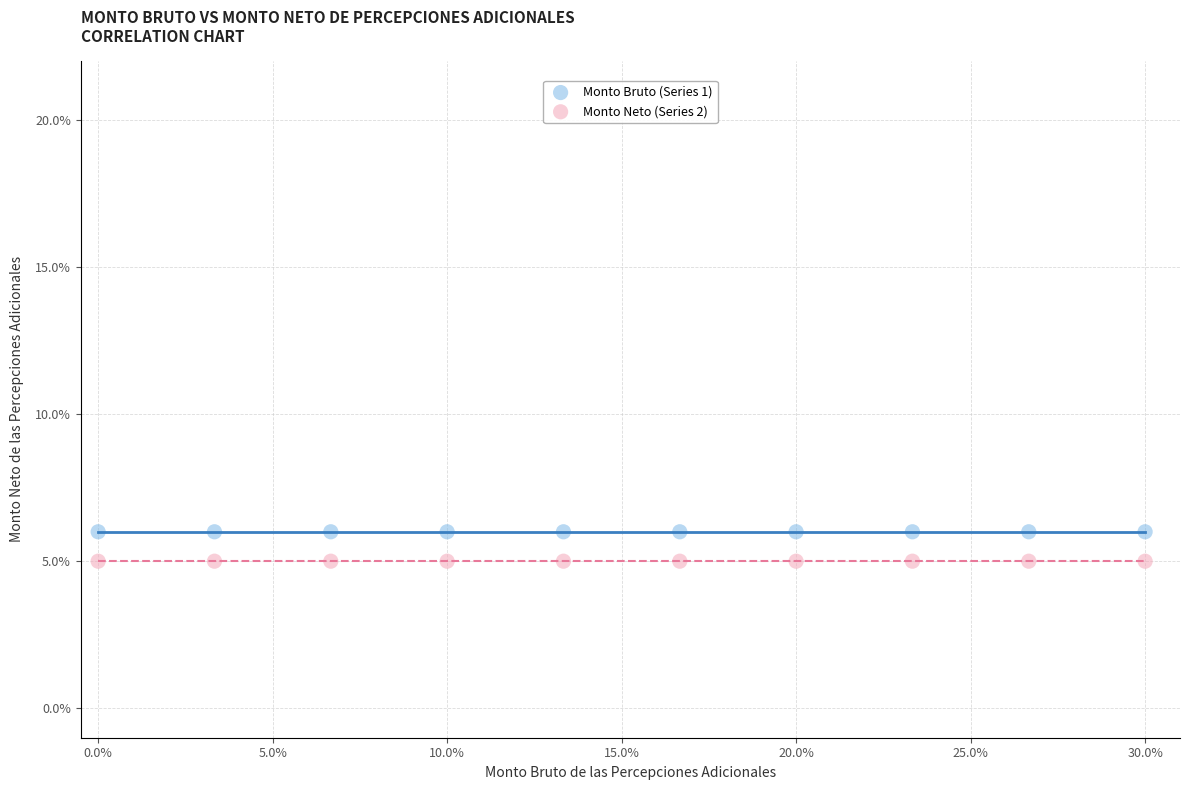

Which series contains the lowest Y value?

Monto Neto (Series 2)